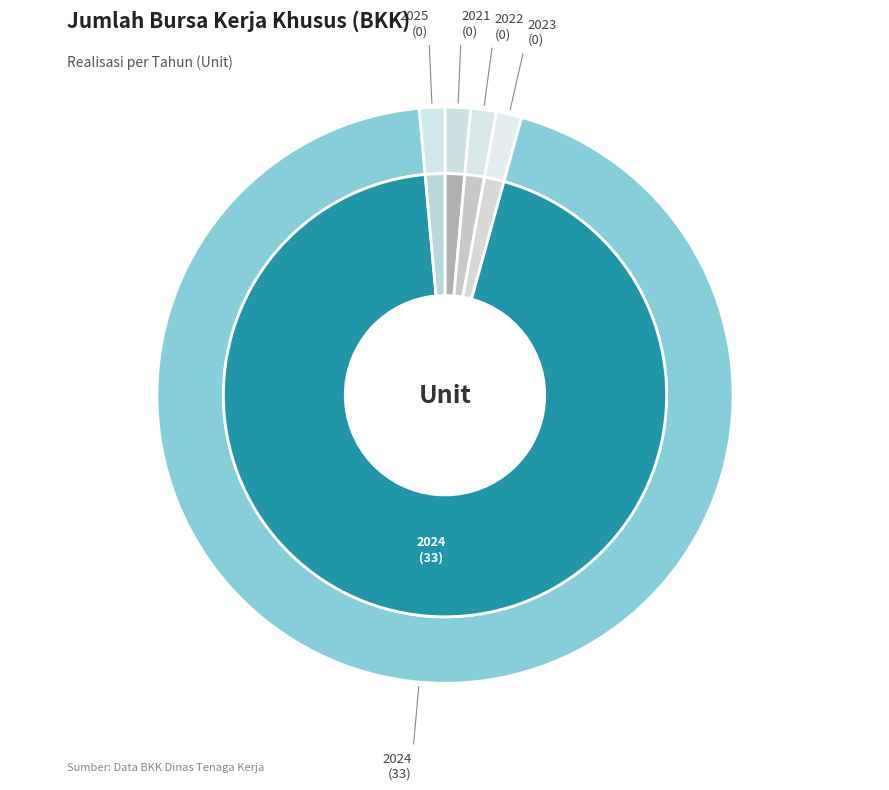

The 2023 slice represents 6% of the pie. True or false?

False